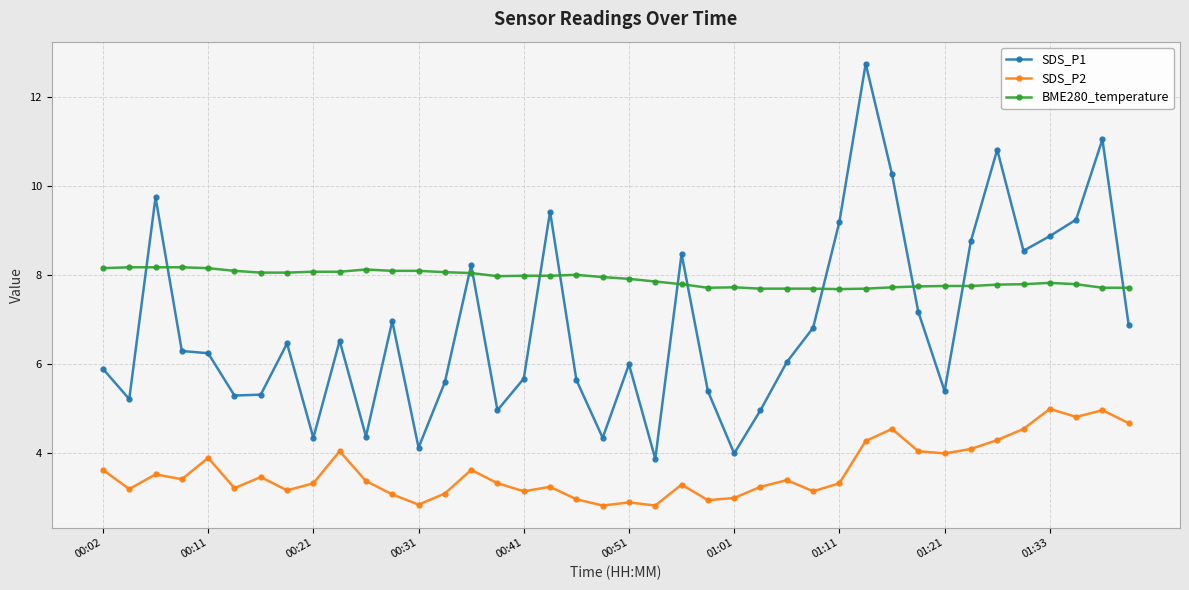

Count the number of data series in this chart.

3